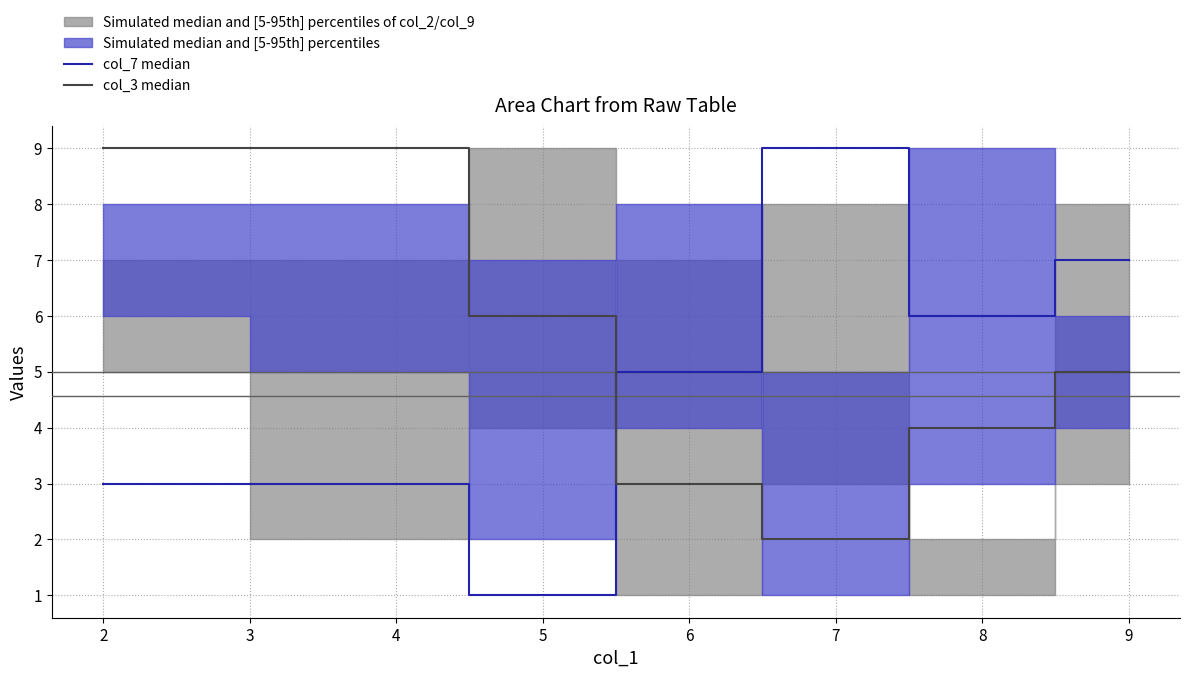

True or false: col_3 median and col_7 median intersect in this chart.

True